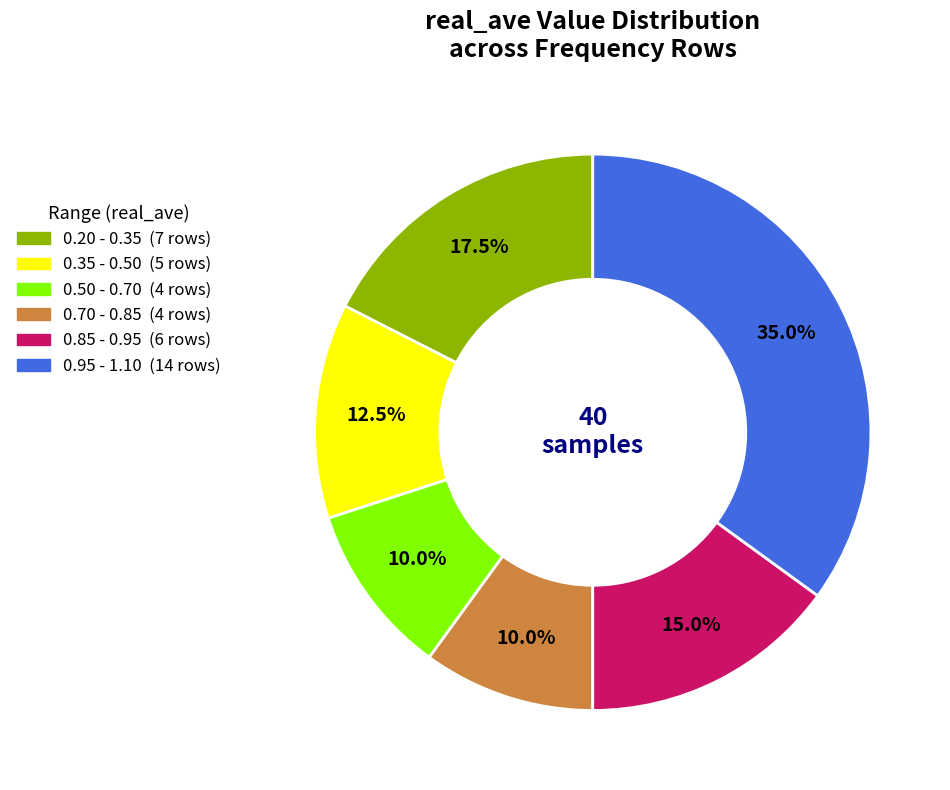

Does any single category account for the majority?

No